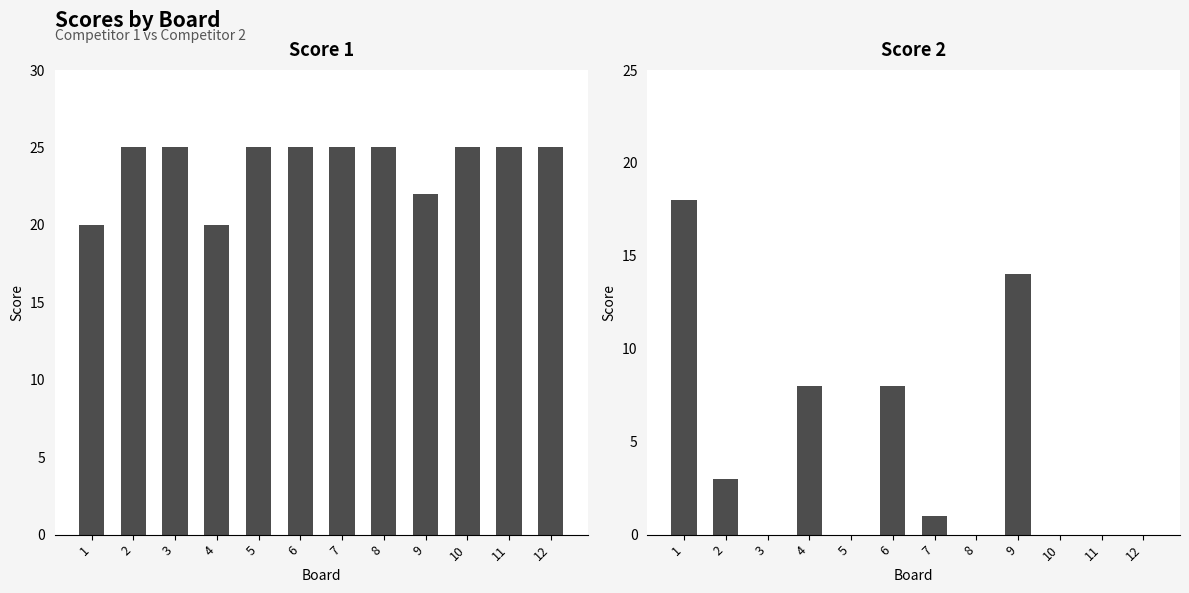

Reading right to left, what are all the values shown in this chart?

Score 1: 12=25	11=25	10=25	9=22	8=25	7=25	6=25	5=25	4=20	3=25	2=25	1=20
Score 2: 12=0	11=0	10=0	9=14	8=0	7=1	6=8	5=0	4=8	3=0	2=3	1=18